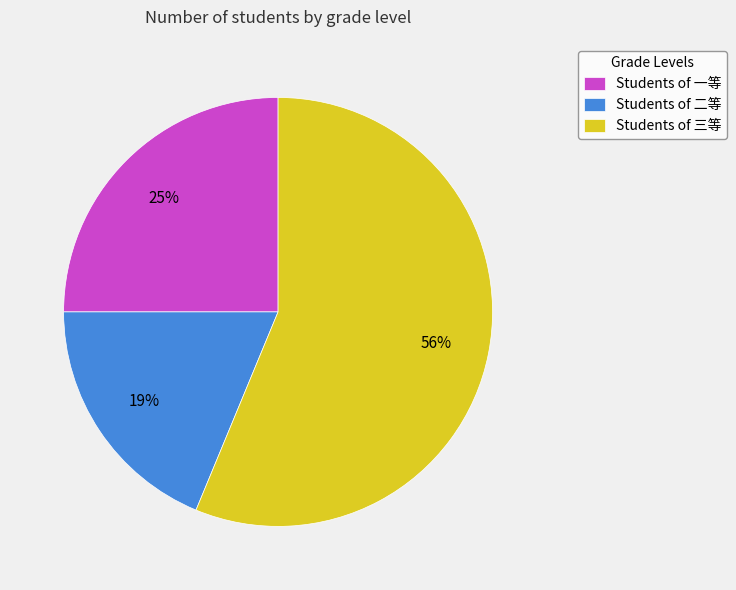

True or false: Students of 三等 accounts for 56% of the total.

True